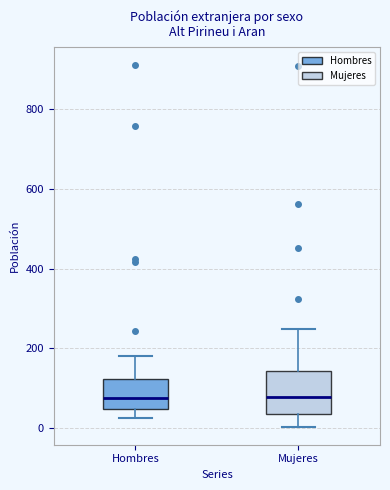

Reading left to right, transcribe this box plot: for each box, give where its median line is, the range the box spans, and where its two whiskers end, as read against the y-axis. The values are not printed on the chart, so give them approximately, as read against the axis.

Hombres: median 80, box 40 to 120, whiskers 20 to 180
Mujeres: median 80, box 40 to 140, whiskers 0 to 240